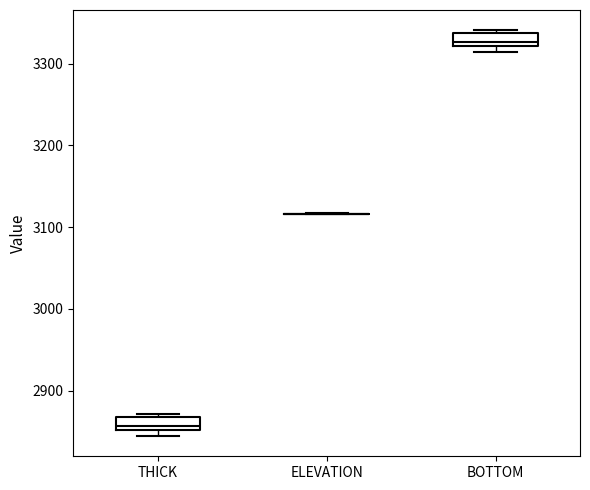

Reading left to right, transcribe this box plot: for each box, give where its median line is, the range the box spans, and where its two whiskers end, as read against the y-axis. The values are not printed on the chart, so give them approximately, as read against the axis.

THICK: median 2860, box 2850 to 2870, whiskers 2840 to 2870 (just above the box's upper edge)
ELEVATION: box collapsed to a line at 3120, whiskers 3120 to 3120
BOTTOM: median 3330, box 3320 to 3340, whiskers 3310 to 3340 (just above the box's upper edge)